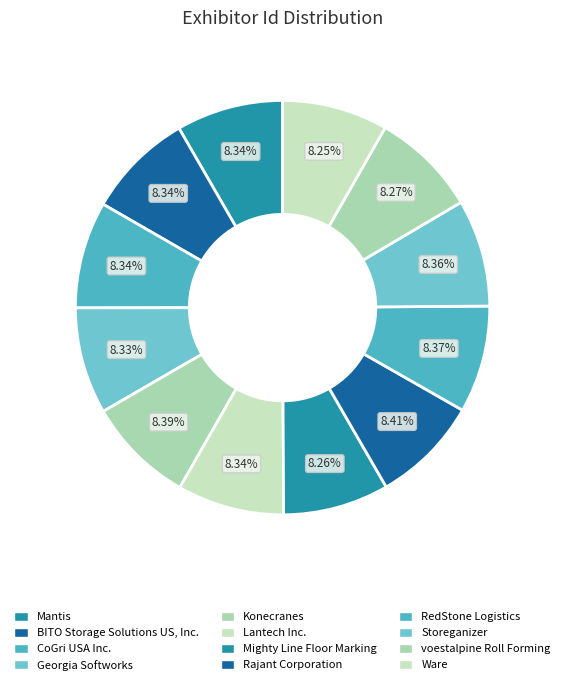

Count the number of slices in the pie.

12